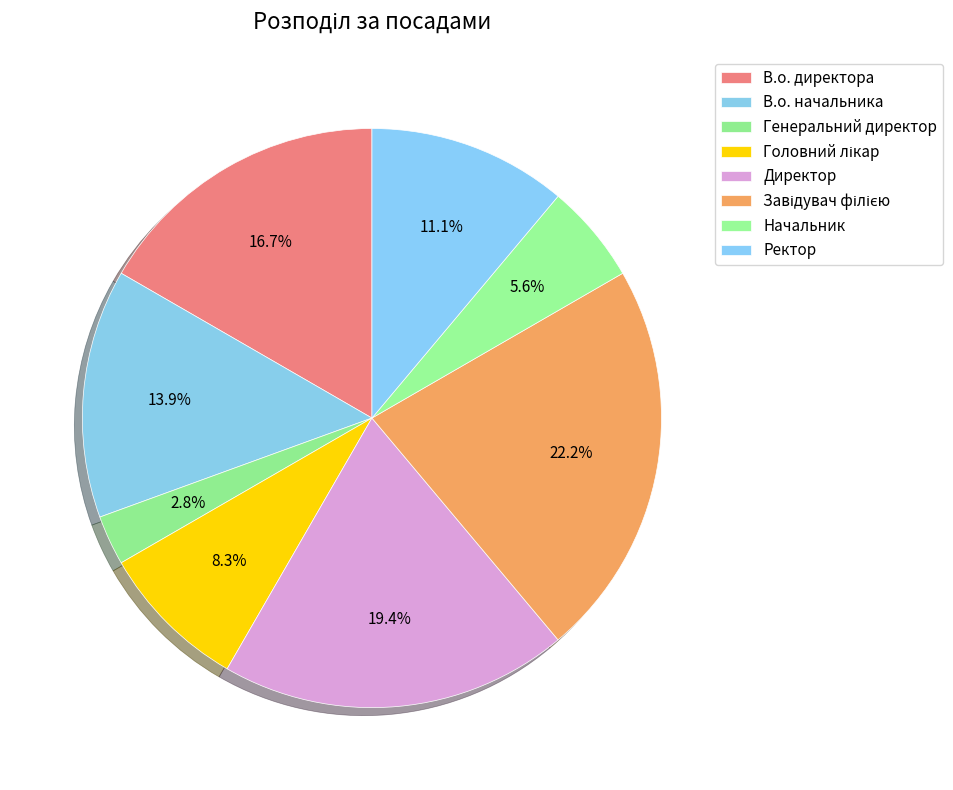

To the nearest percent, what is the combined percentage of Ректор and Генеральний директор?

14%